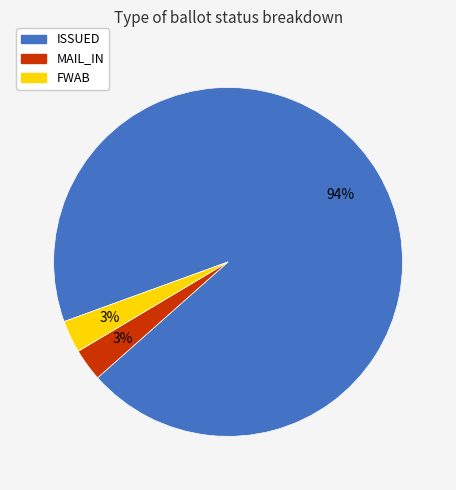

How many segments does this pie chart have?

3